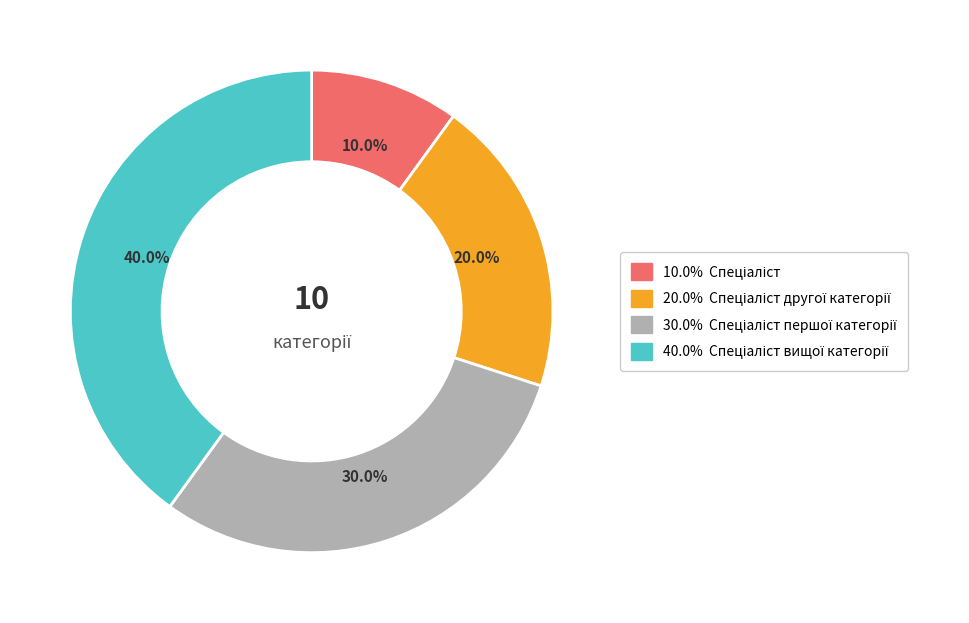

Count the number of slices in the pie.

4